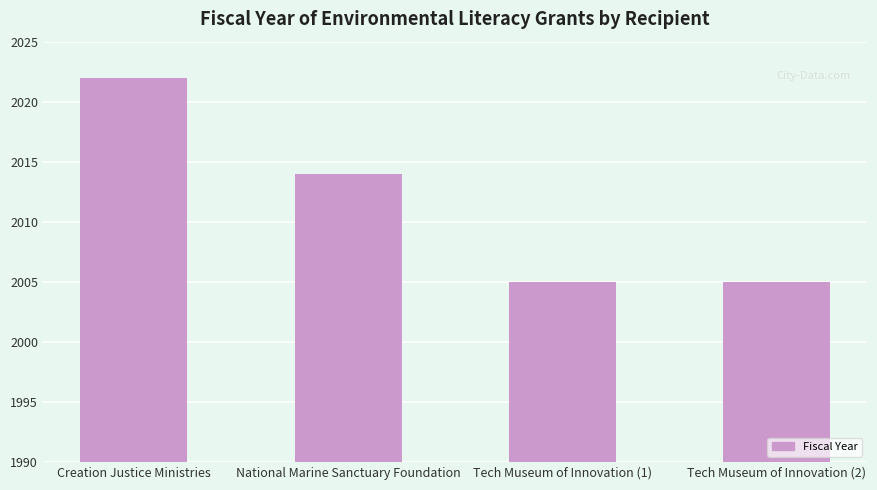

What is the label of the 4th bar from the left?

Tech Museum of Innovation (2)